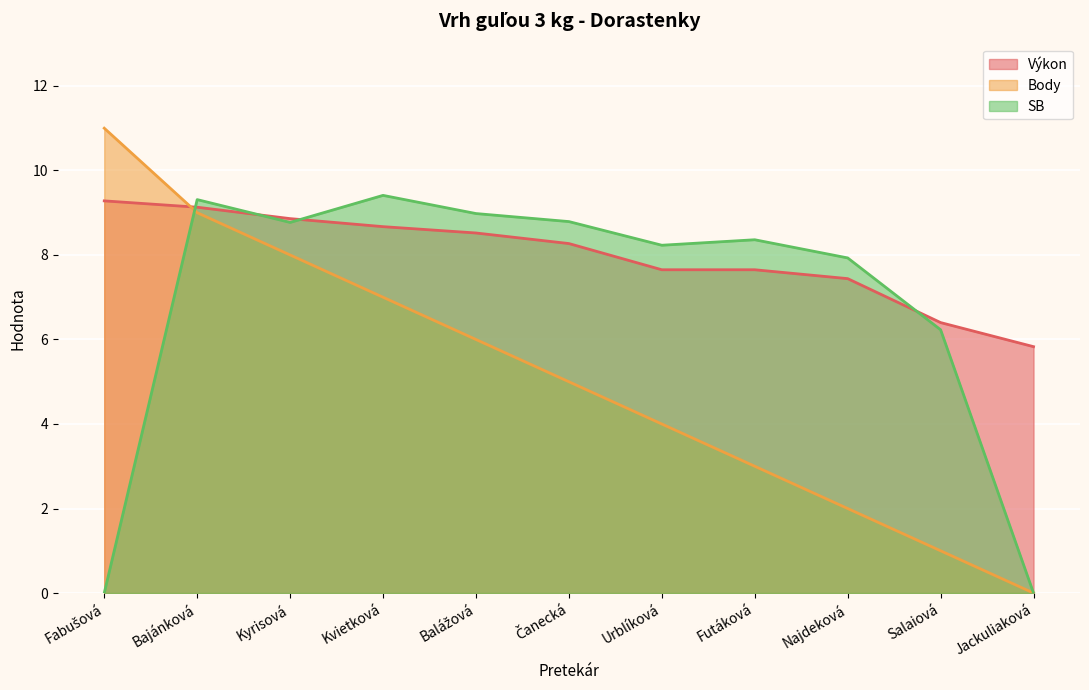

The Body series shows 3.4 at Najdeková. True or false?

False